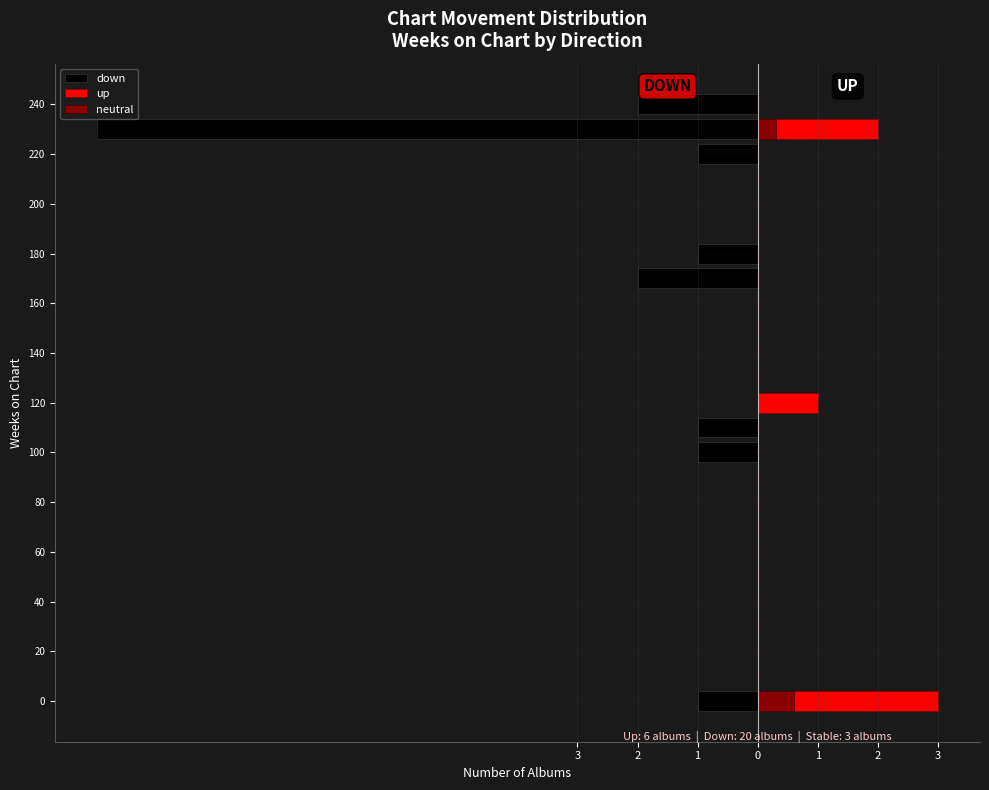

What are all the series names shown in the legend?

down, up, neutral